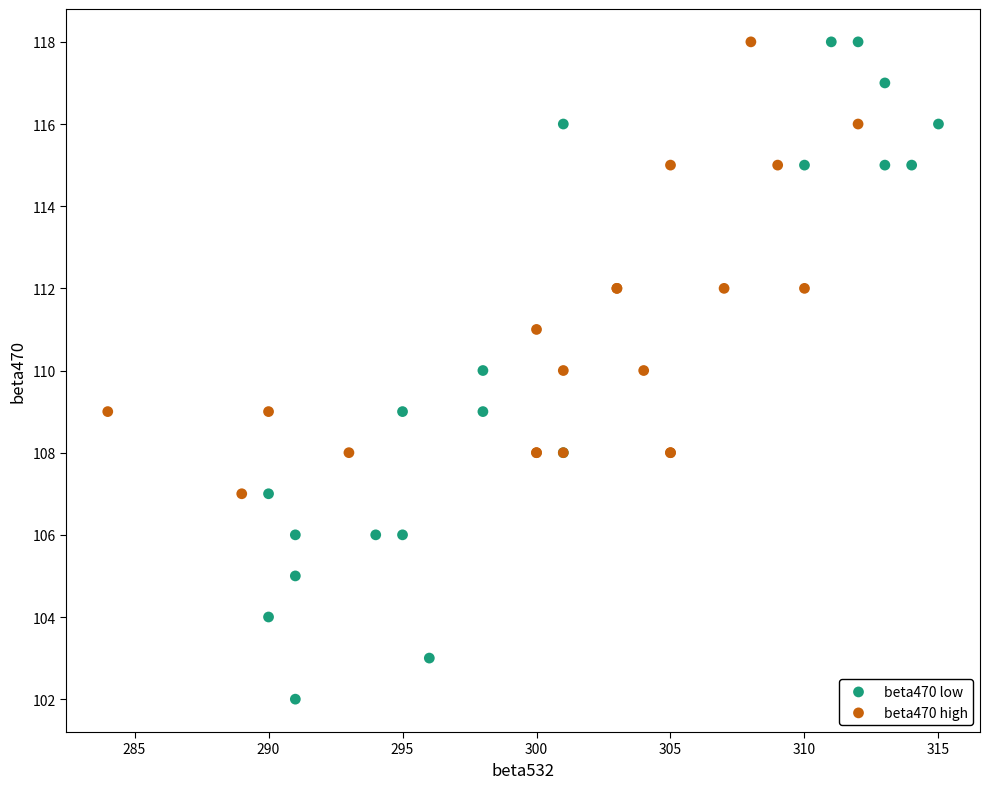

Which series reaches the minimum Y coordinate?

beta470 low